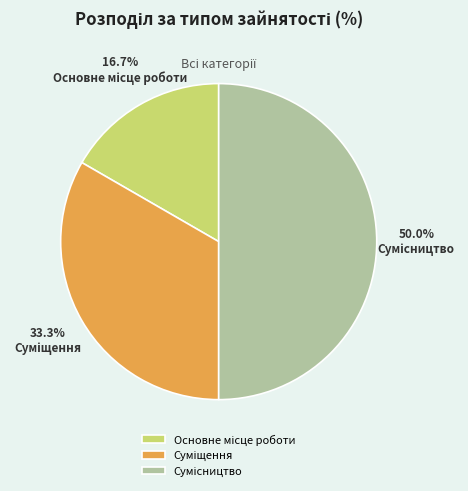

Count the number of slices in the pie.

3